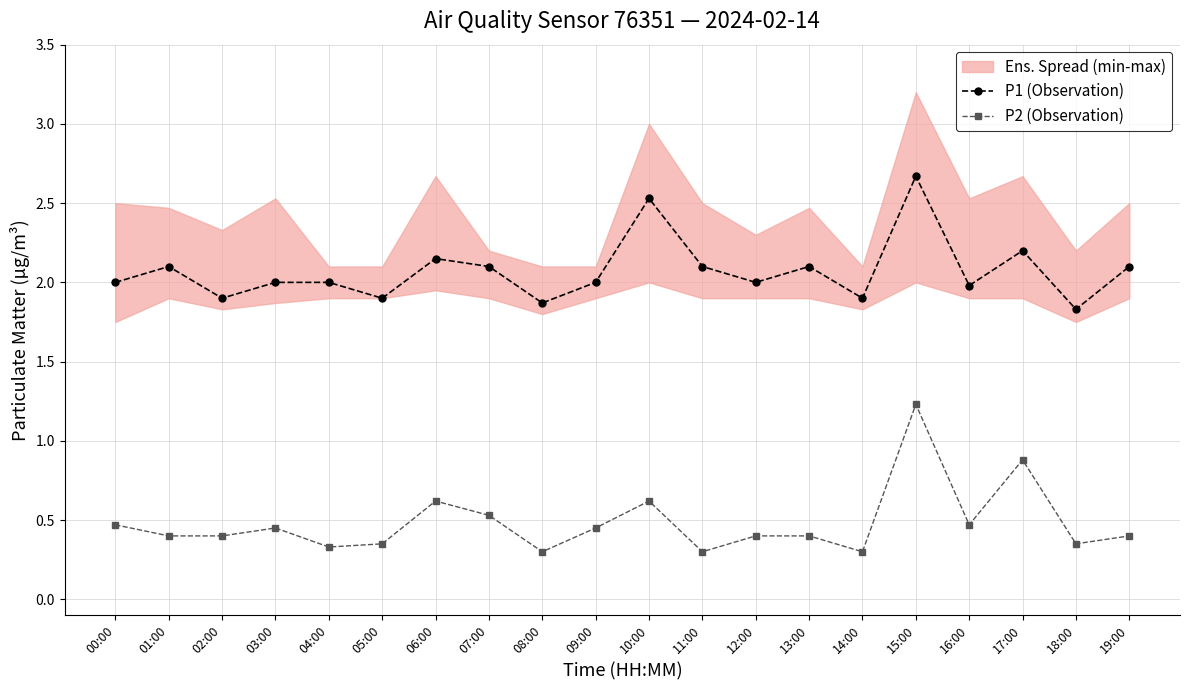

What is the difference between the maximum and second lowest values in the P1 (Observation) series?

0.8